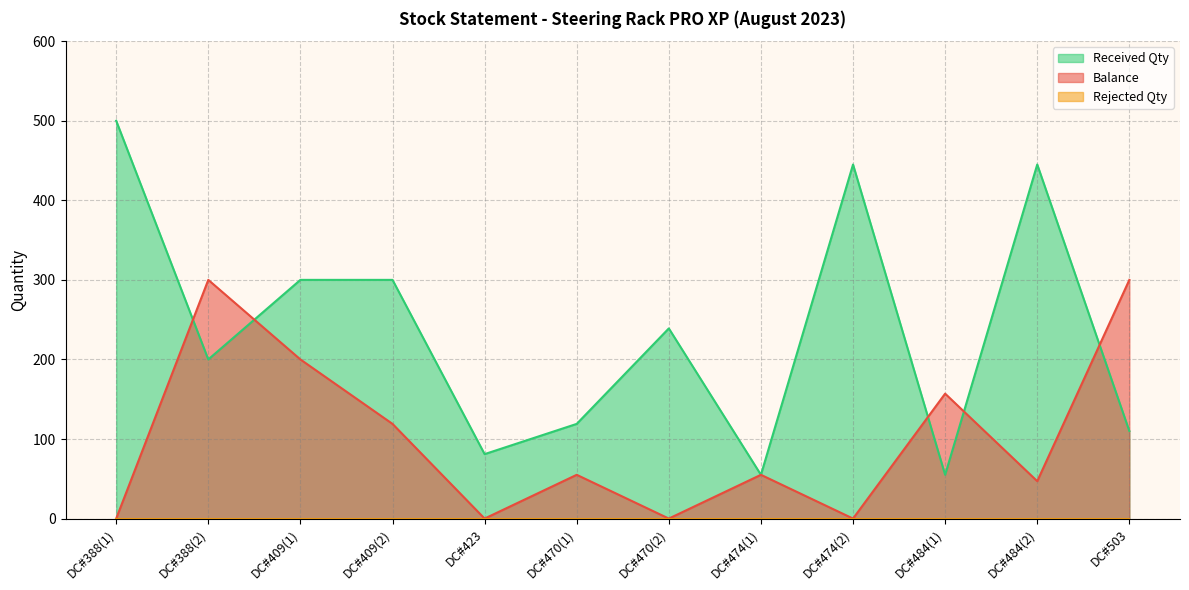

Is it true that Received Qty equals 31 at DC#474(1)?

False